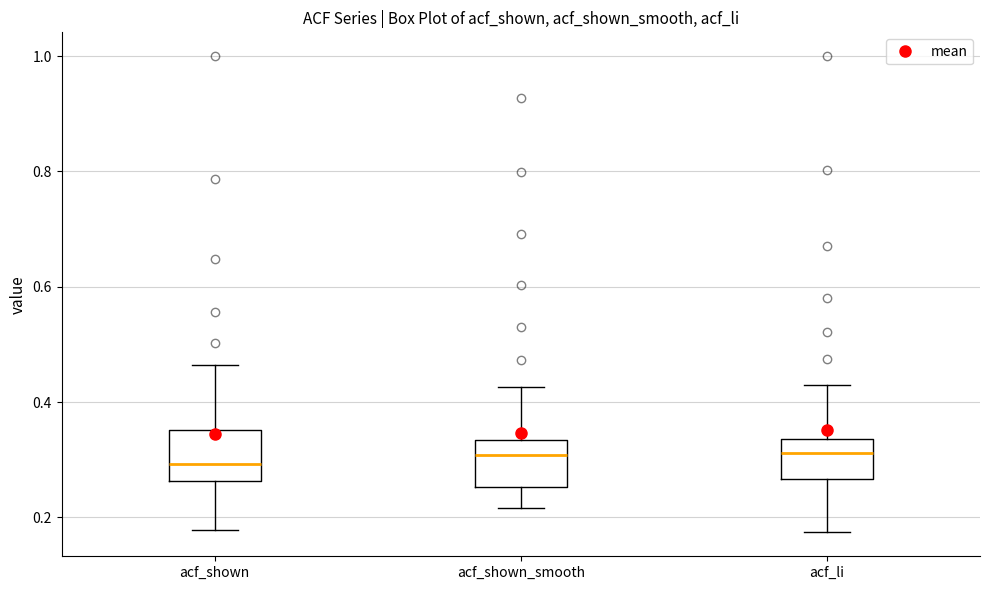

Where does the median line of the box for acf_shown sit on the y-axis? The values are not printed on the chart, so give them approximately, as read against the axis.

0.30